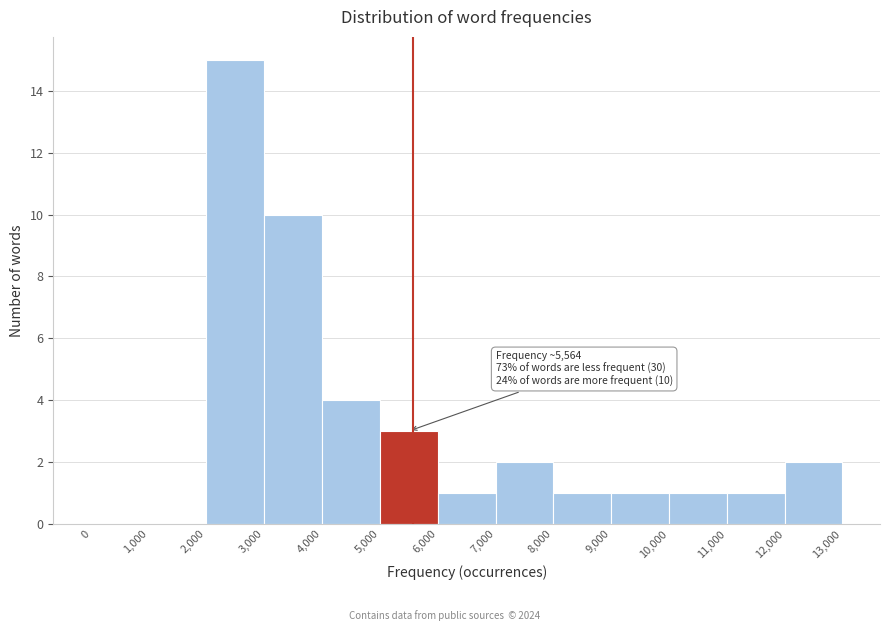

Over which range of the x-axis is the bar tallest?

2,000 to 3,000